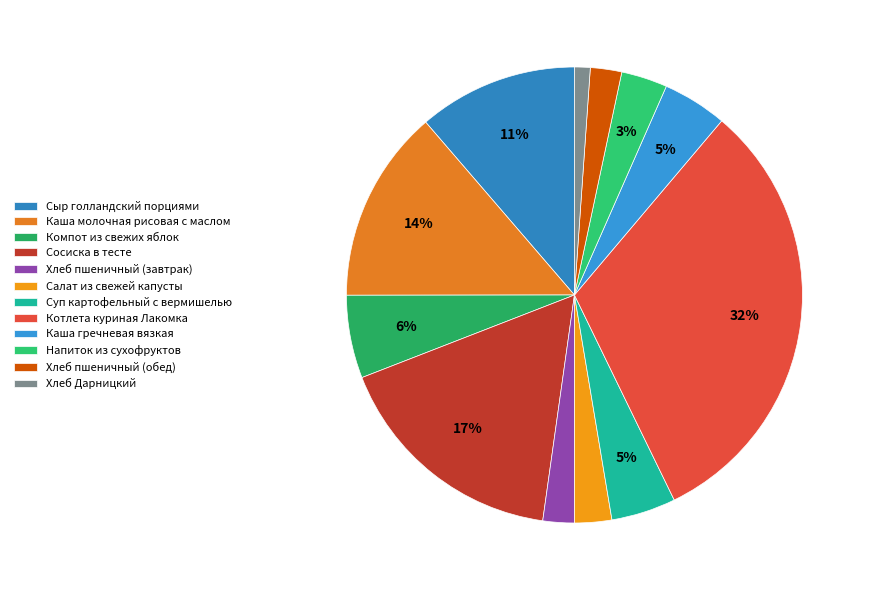

Count the number of slices in the pie.

12